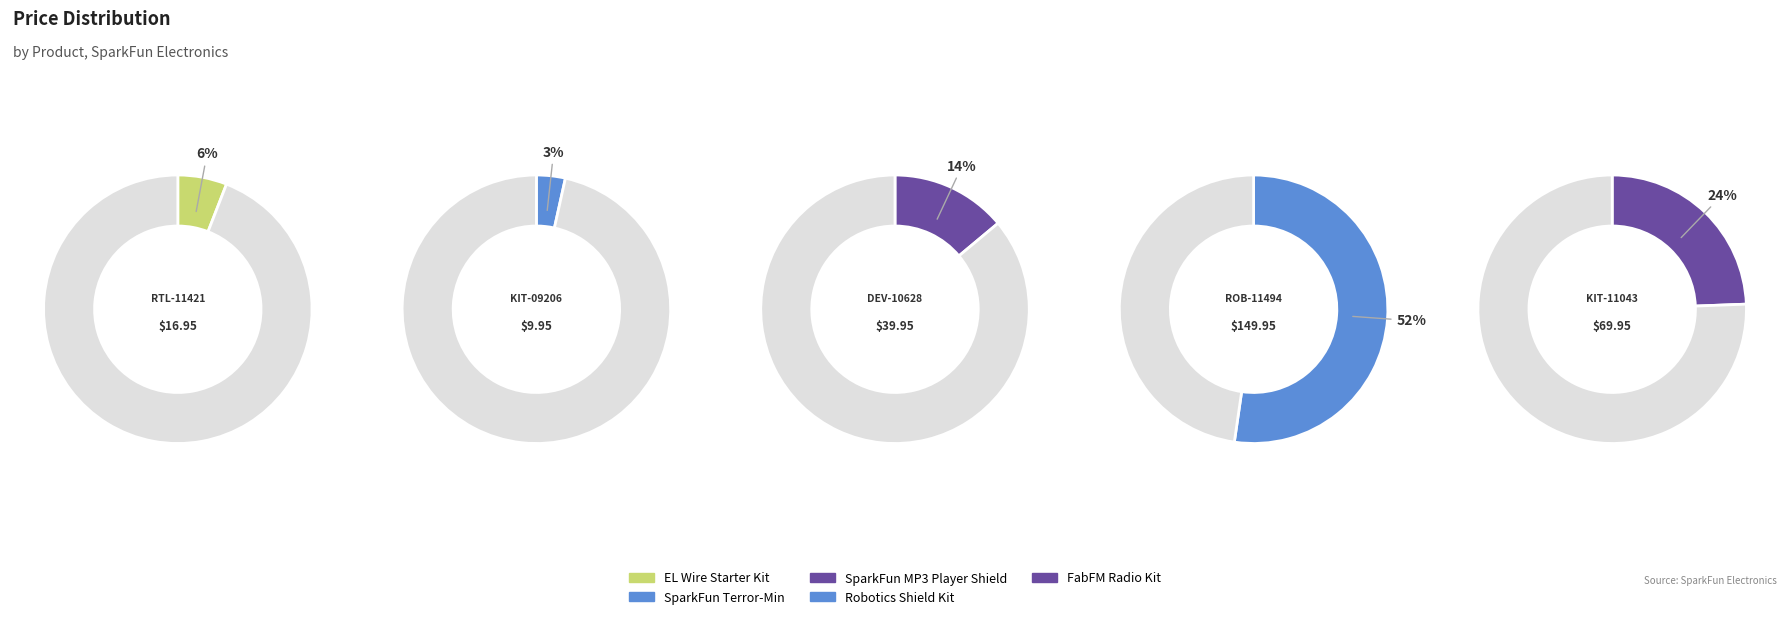

Does any single category account for the majority?

Yes